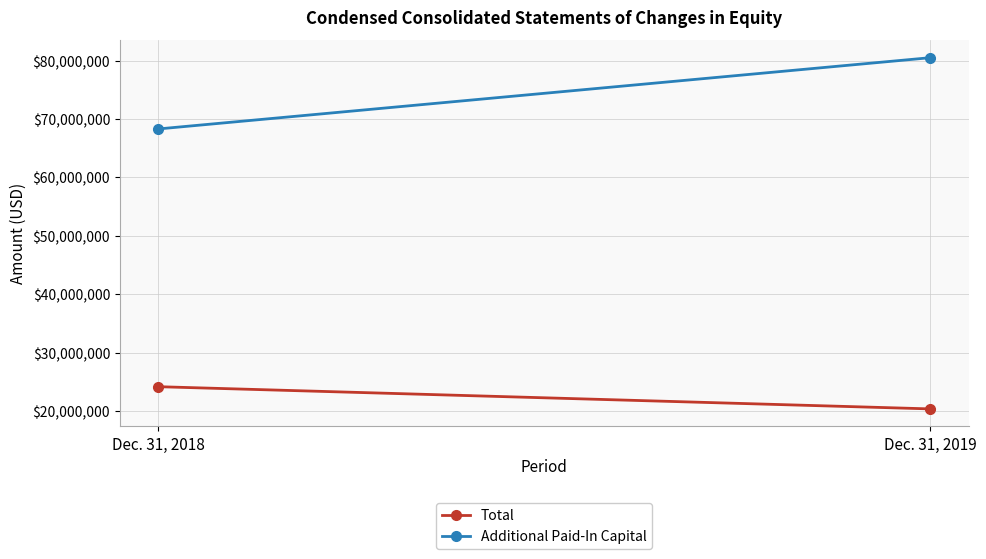

What is the spread (max minus min) of values at Dec. 31, 2019?

60112174